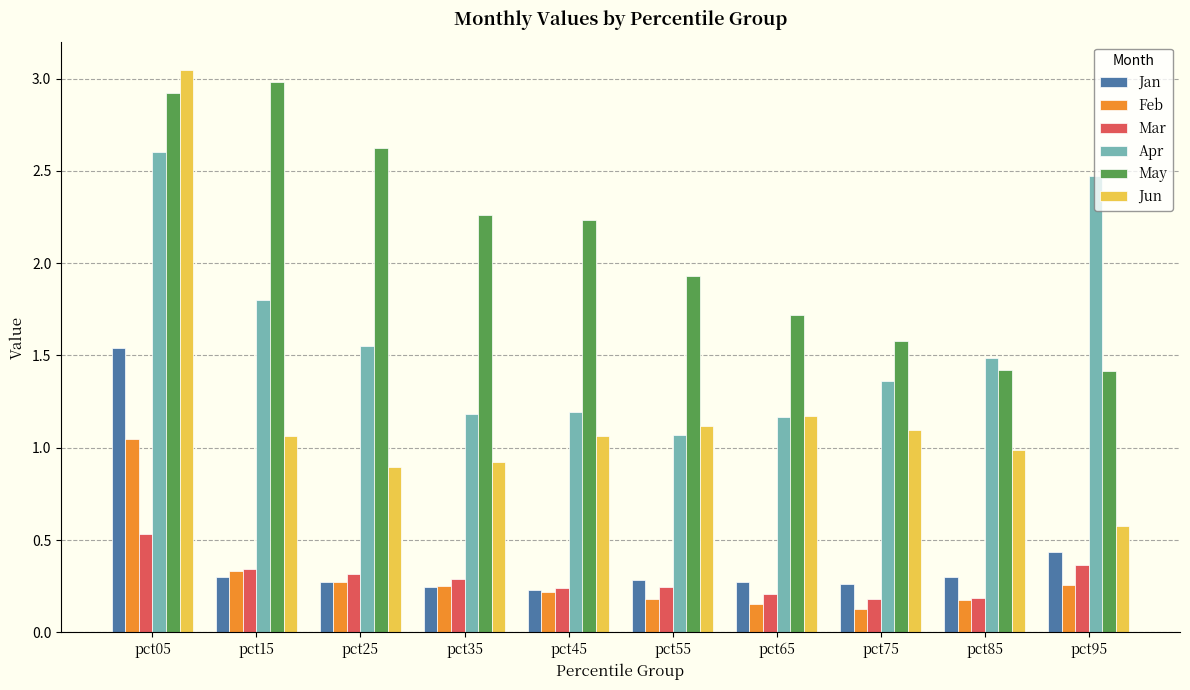

Does the chart contain stacked bars?

No